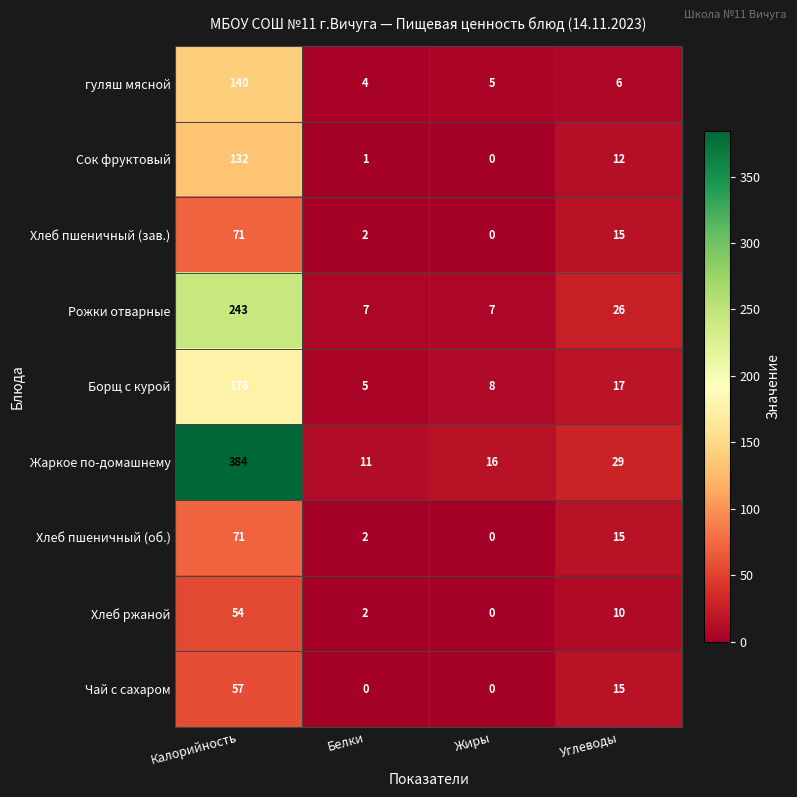

What is the total value across all series at Калорийность?

1328